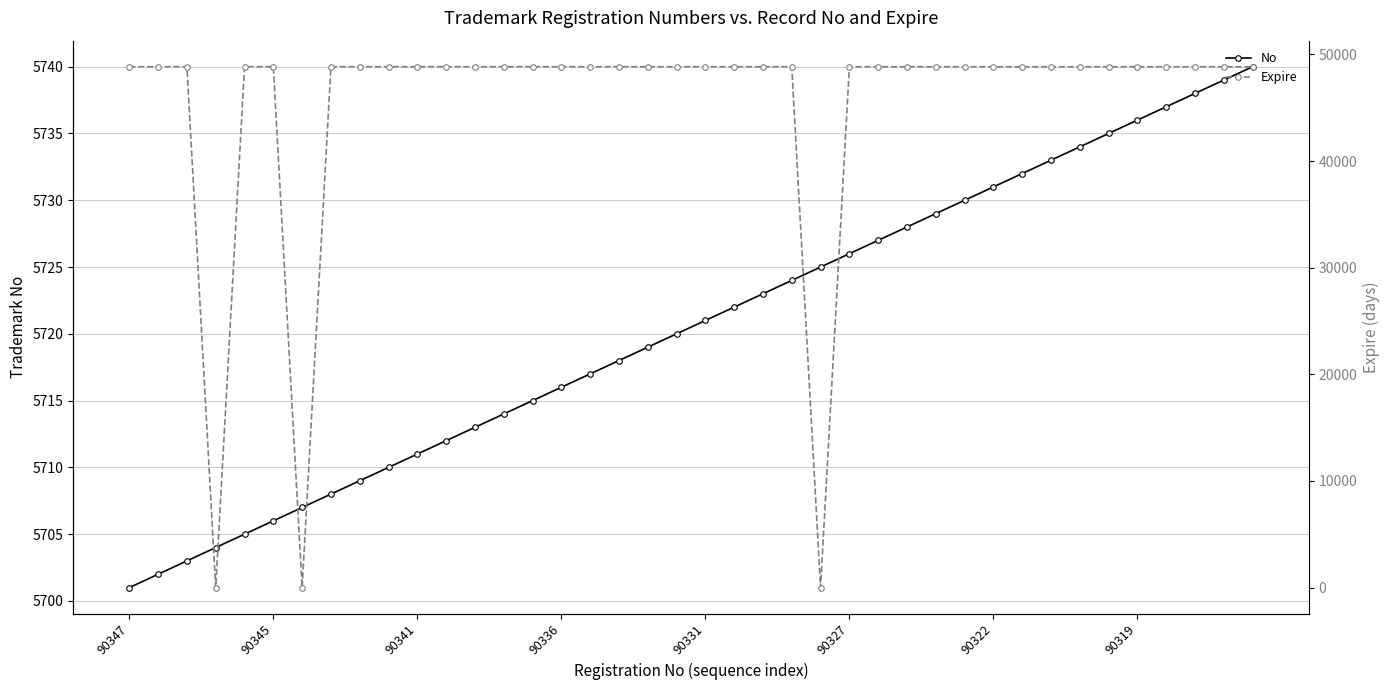

Is it true that No equals 10183 at 90322?

False